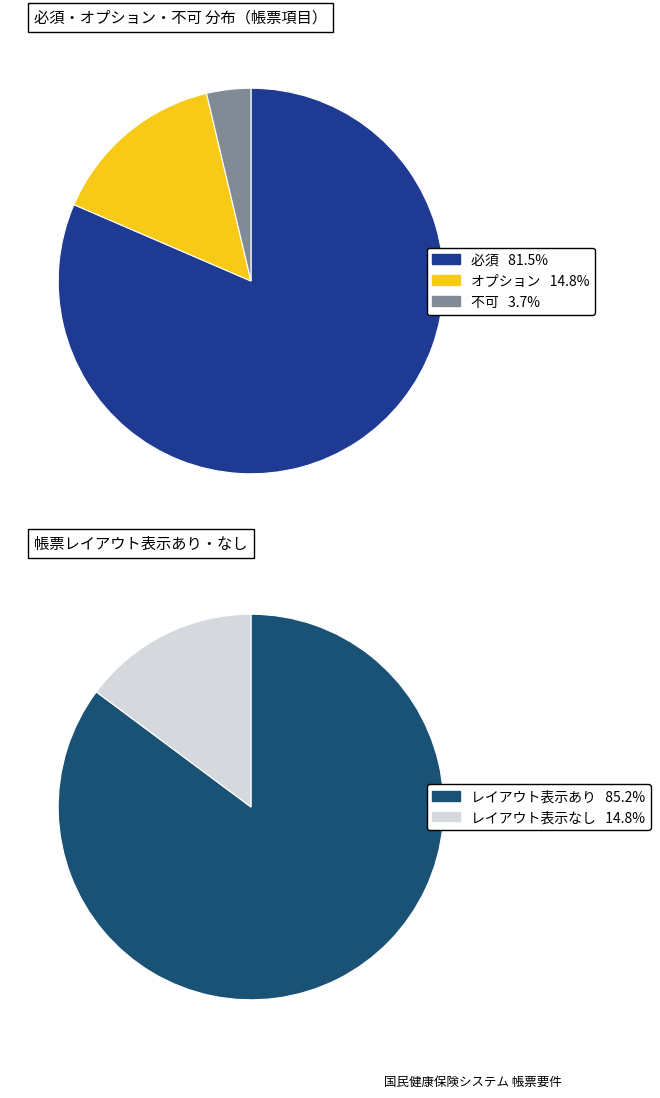

What percentage do オプション and 必須 together represent?

96.3%